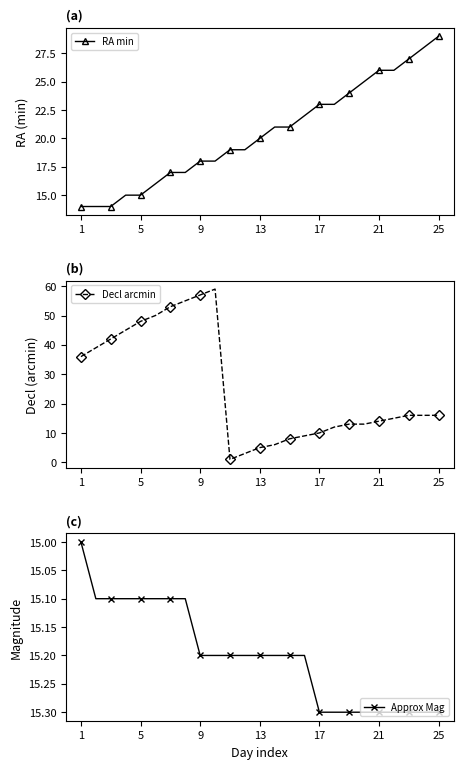

The value of RA min at 25 is 12. True or false?

False